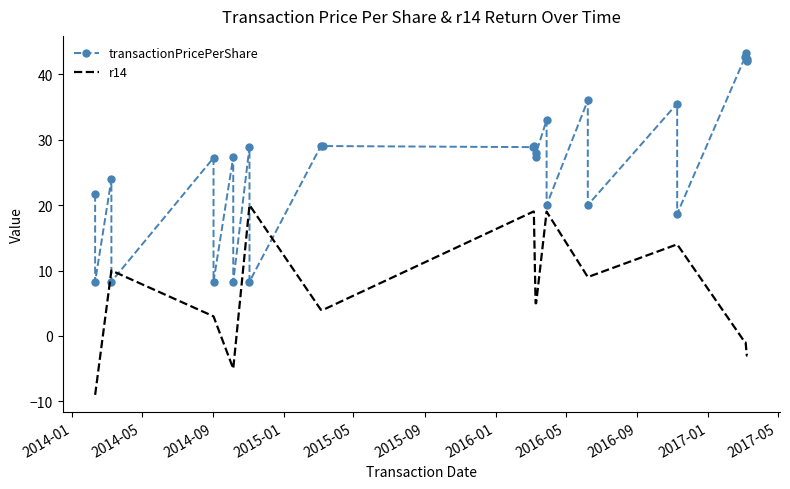

Is it true that transactionPricePerShare equals 30.5 at 19?

False